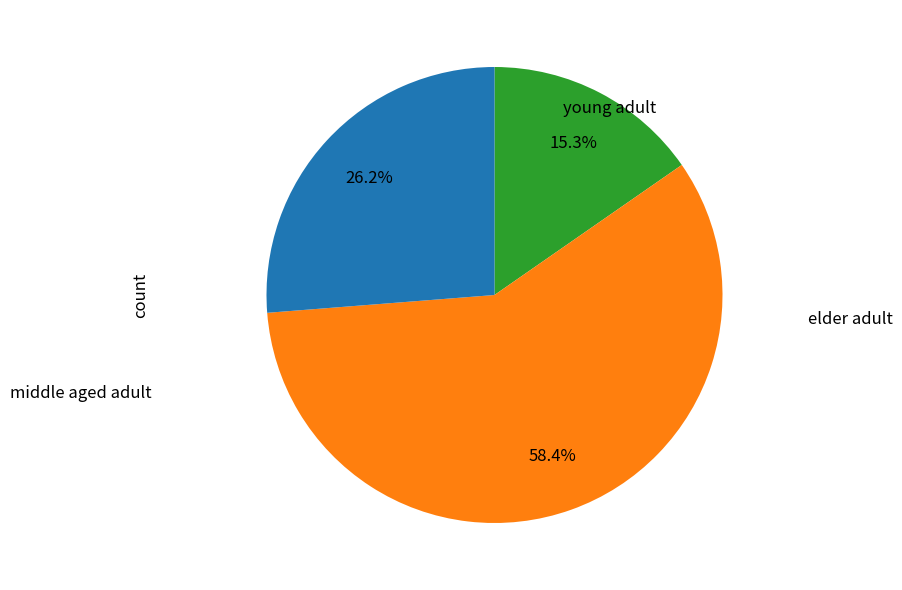

Is there a majority slice in this chart?

Yes